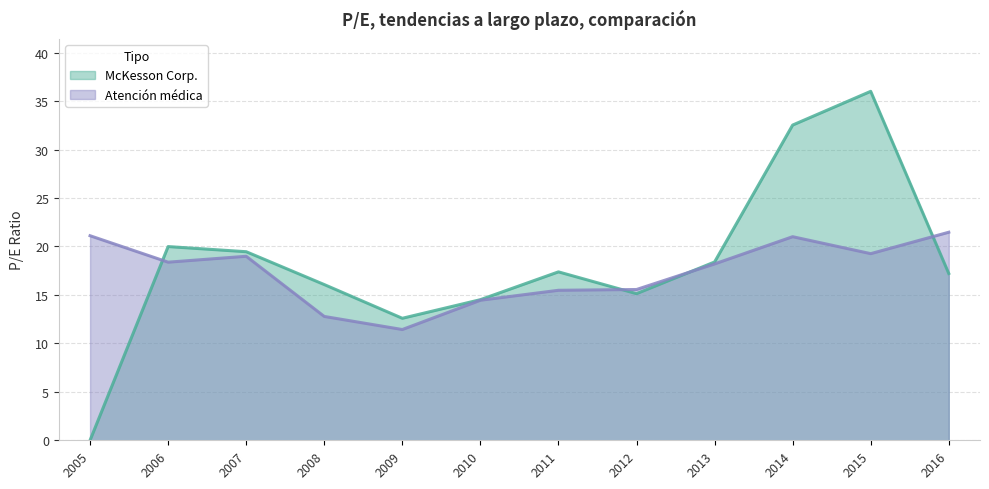

How many lines are shown in the chart?

2